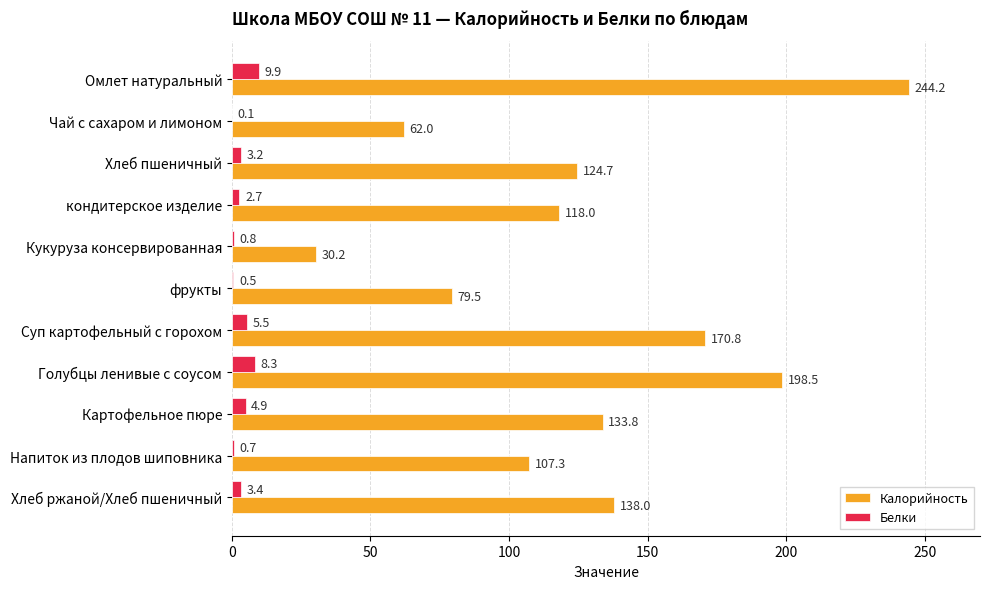

Which series changed the most between Кукуруза консервированная and Голубцы ленивые с соусом?

Калорийность